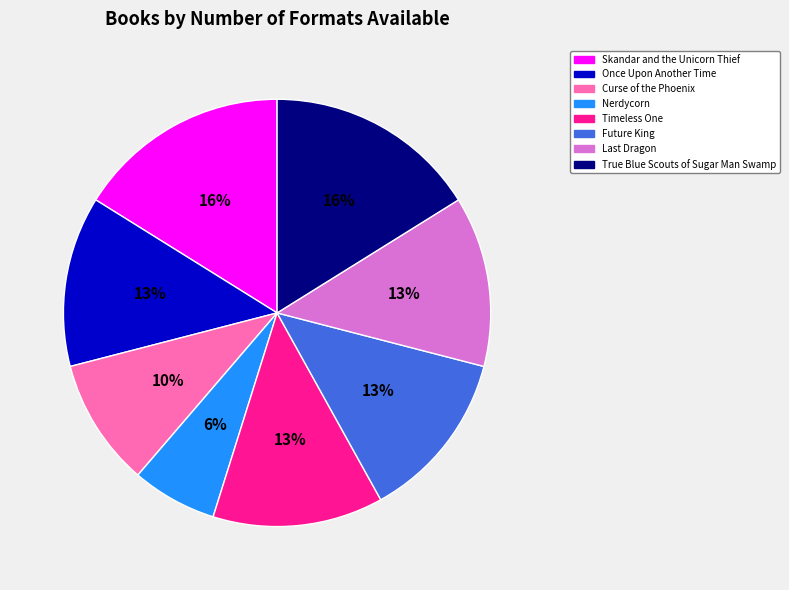

To the nearest percent, what percentage of the pie is Skandar and the Unicorn Thief?

16%